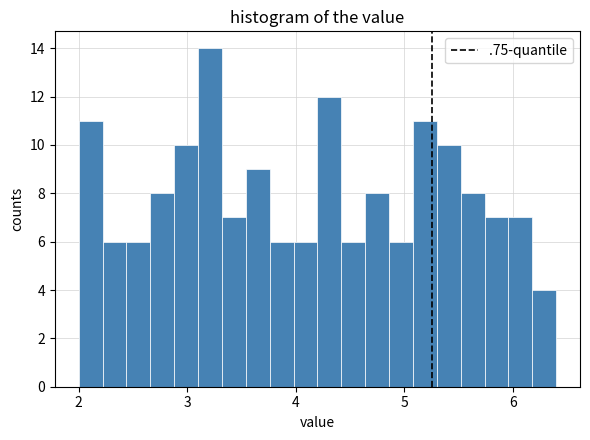

Around what value on the x-axis is the tallest bar? Give the approximate position of its centre, as read against the axis.

3.2